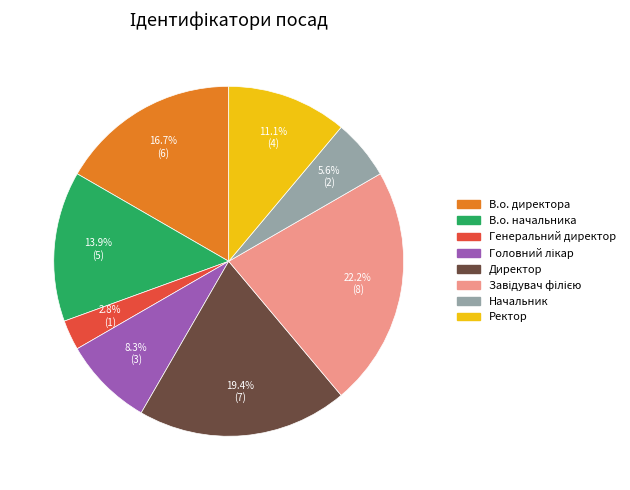

What is the smallest slice in the pie chart?

Генеральний директор